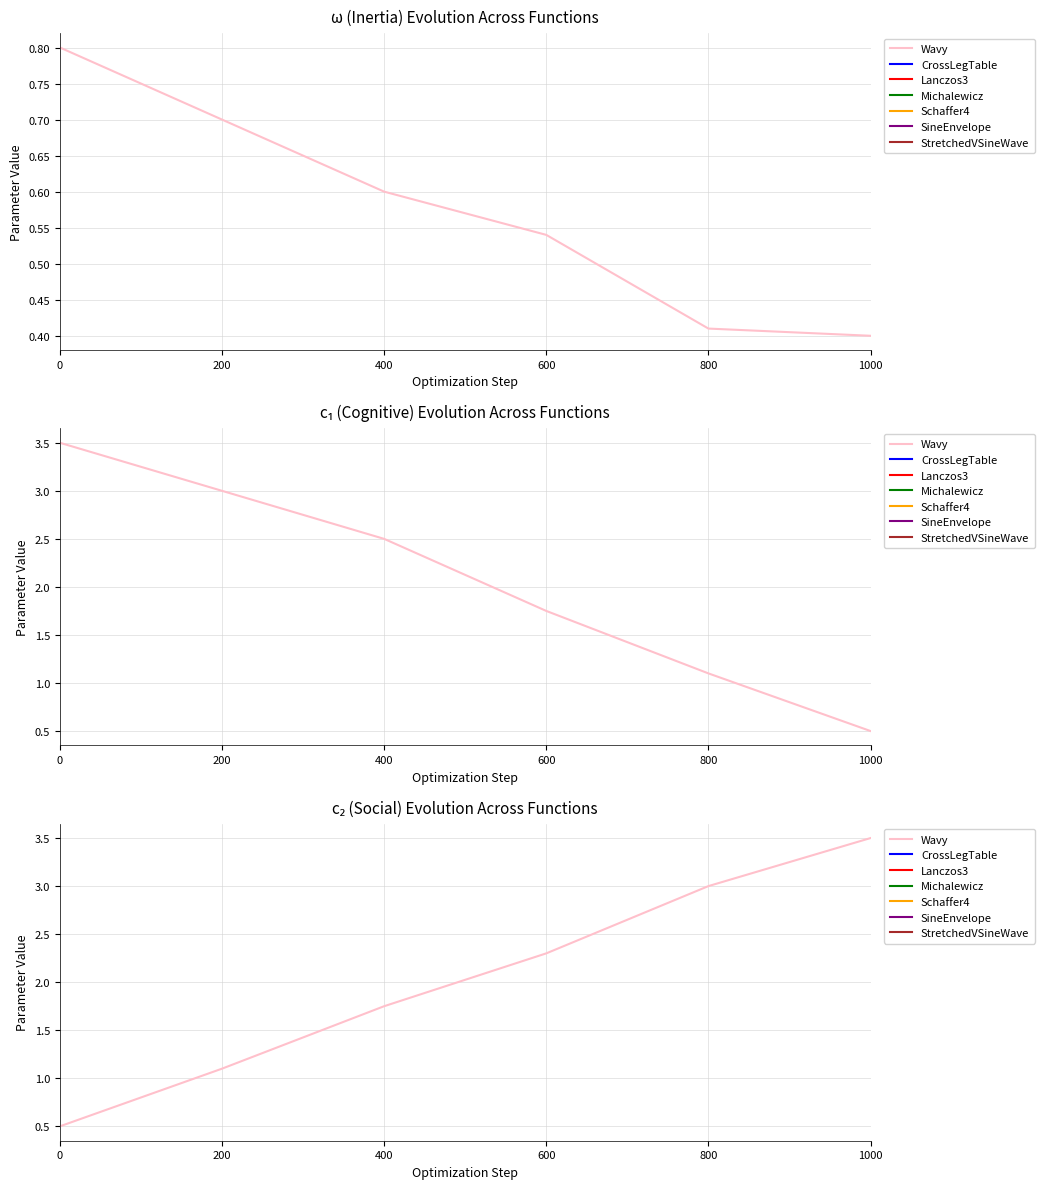

True or false: the data has more than 2 interior local peaks.

False